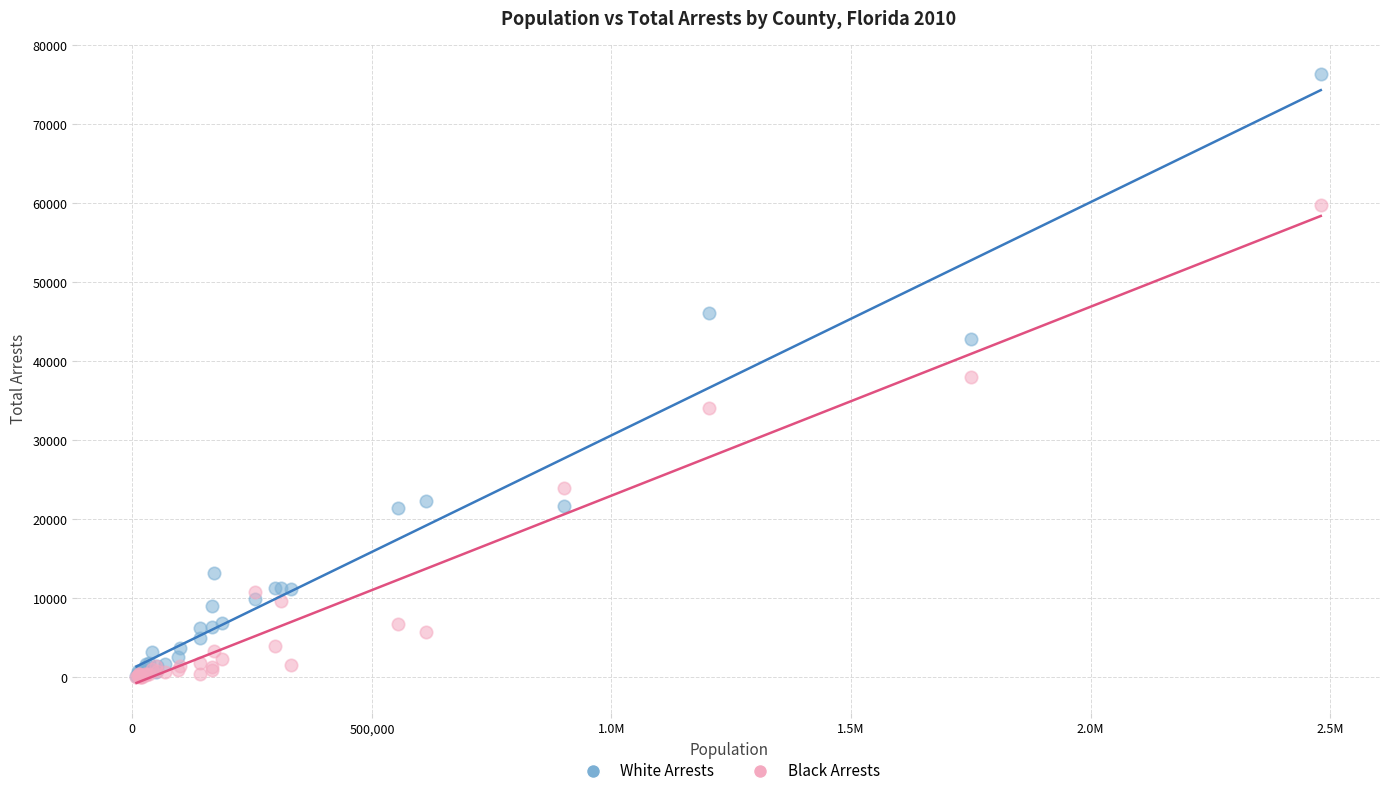

In the Black Arrests series, what Y value is closest to 29919?

34014